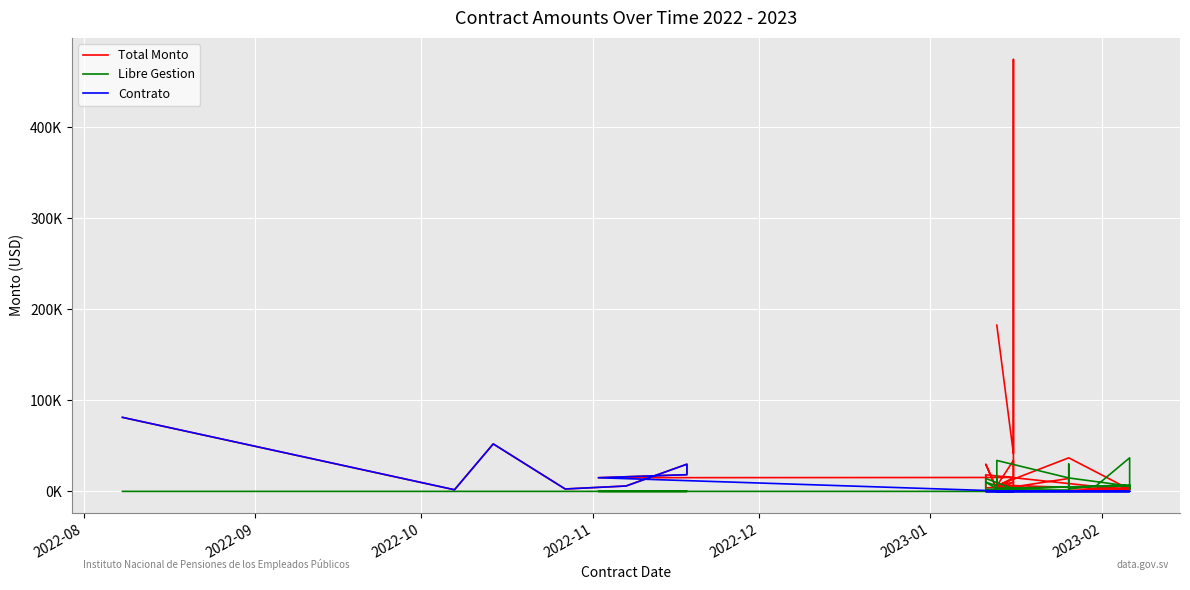

True or false: Contrato and Libre Gestion intersect in this chart.

False